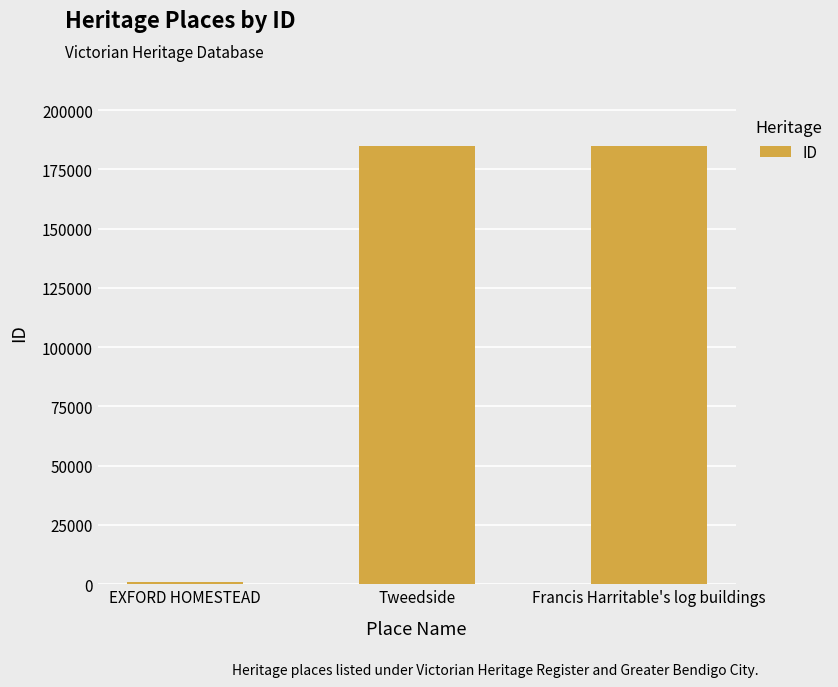

Are the bars grouped side by side (vs. stacked)?

No